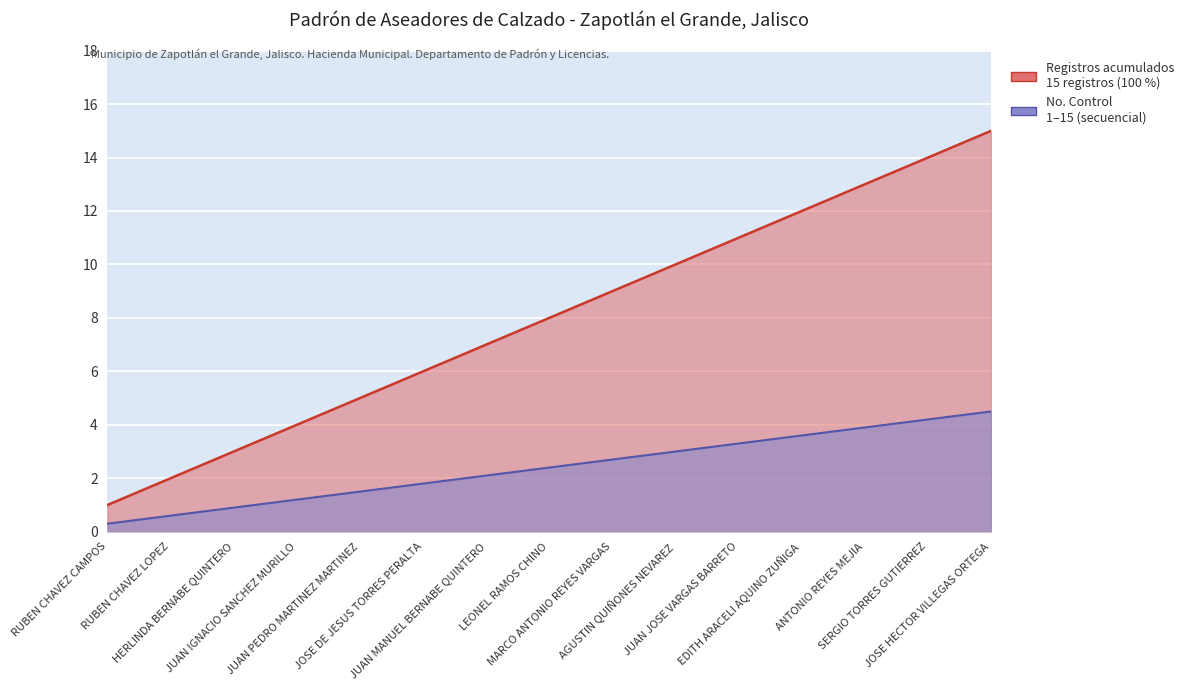

True or false: Registros acumulados has a value of 2.0 at RUBEN CHAVEZ LOPEZ.

True